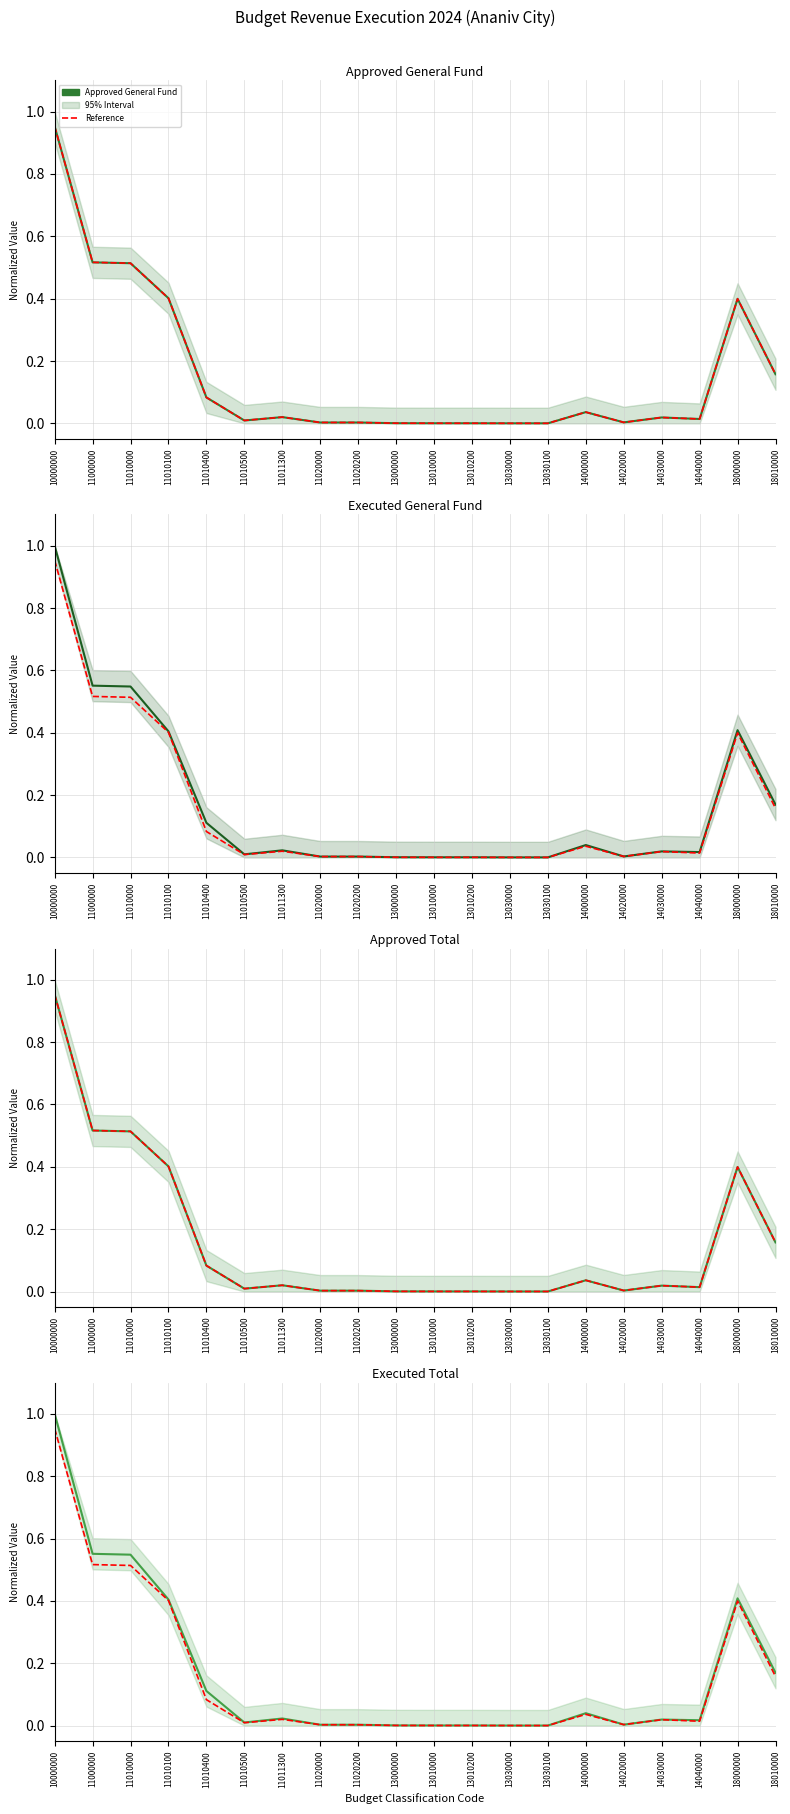

Reading left to right, list all the values displayed in this chart.

Approved General Fund: 10000000=1.0	11000000=0.5	11010000=0.5	11010100=0.4	11010400=0.1	11010500=0.0	11011300=0.0	11020000=0.0	11020200=0.0	13000000=0.0	13010000=0.0	13010200=0.0	13030000=0.0	13030100=0.0	14000000=0.0	14020000=0.0	14030000=0.0	14040000=0.0	18000000=0.4	18010000=0.2
Reference (Approved General): 10000000=1.0	11000000=0.5	11010000=0.5	11010100=0.4	11010400=0.1	11010500=0.0	11011300=0.0	11020000=0.0	11020200=0.0	13000000=0.0	13010000=0.0	13010200=0.0	13030000=0.0	13030100=0.0	14000000=0.0	14020000=0.0	14030000=0.0	14040000=0.0	18000000=0.4	18010000=0.2
Executed General Fund: 10000000=1.0	11000000=0.6	11010000=0.5	11010100=0.4	11010400=0.1	11010500=0.0	11011300=0.0	11020000=0.0	11020200=0.0	13000000=0.0	13010000=0.0	13010200=0.0	13030000=0.0	13030100=0.0	14000000=0.0	14020000=0.0	14030000=0.0	14040000=0.0	18000000=0.4	18010000=0.2
Approved Total: 10000000=1.0	11000000=0.5	11010000=0.5	11010100=0.4	11010400=0.1	11010500=0.0	11011300=0.0	11020000=0.0	11020200=0.0	13000000=0.0	13010000=0.0	13010200=0.0	13030000=0.0	13030100=0.0	14000000=0.0	14020000=0.0	14030000=0.0	14040000=0.0	18000000=0.4	18010000=0.2
Executed Total: 10000000=1.0	11000000=0.6	11010000=0.5	11010100=0.4	11010400=0.1	11010500=0.0	11011300=0.0	11020000=0.0	11020200=0.0	13000000=0.0	13010000=0.0	13010200=0.0	13030000=0.0	13030100=0.0	14000000=0.0	14020000=0.0	14030000=0.0	14040000=0.0	18000000=0.4	18010000=0.2